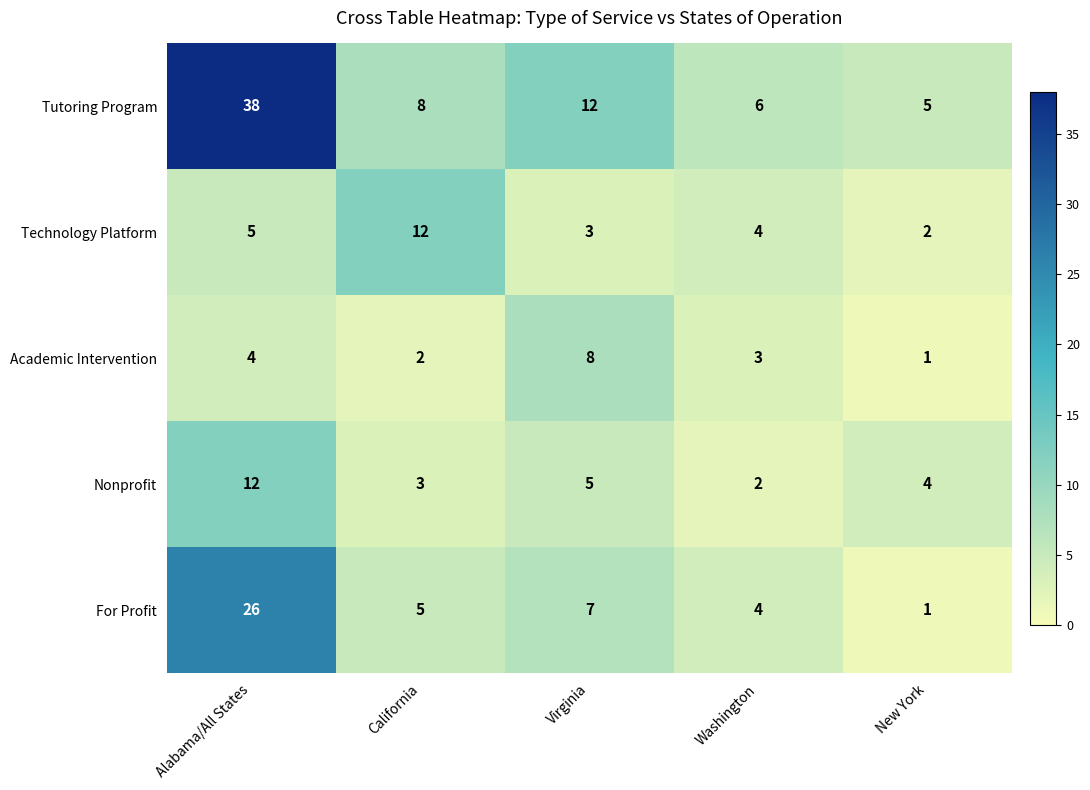

Which category has the lowest value across all series?

New York